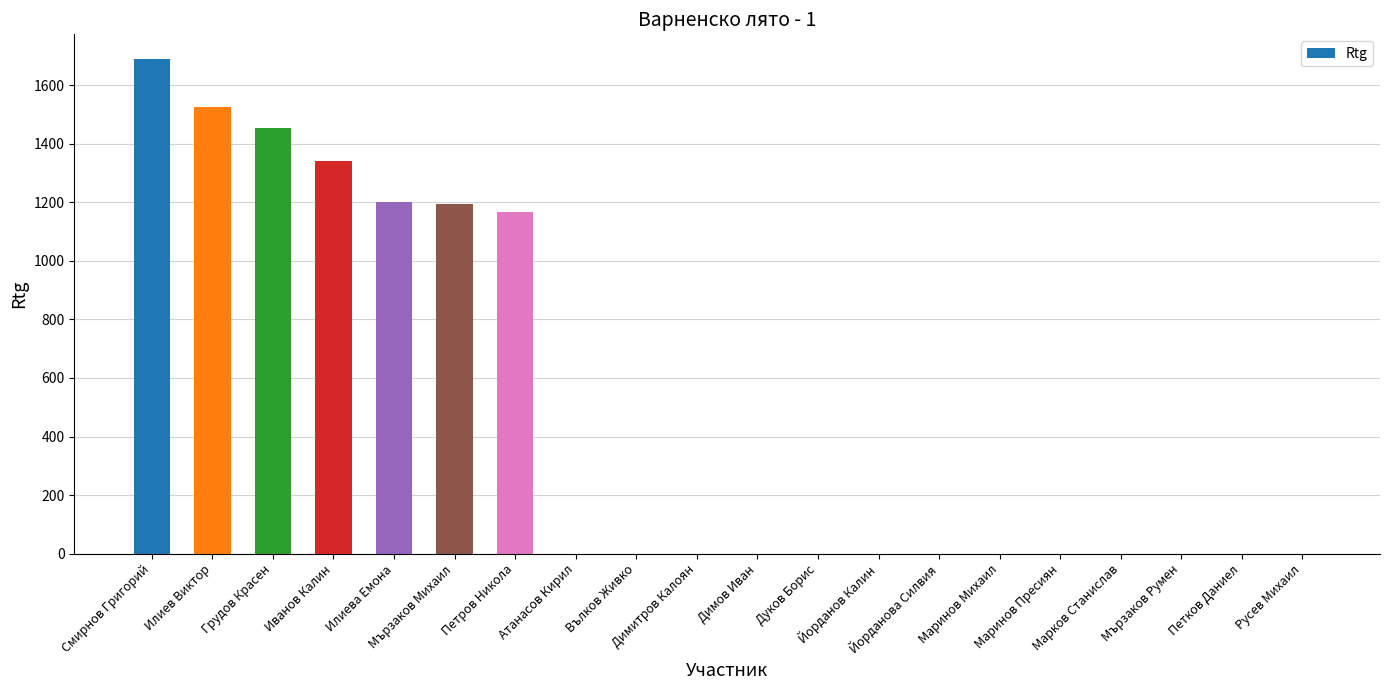

At which category does the chart reach its peak across all series?

Смирнов Григорий